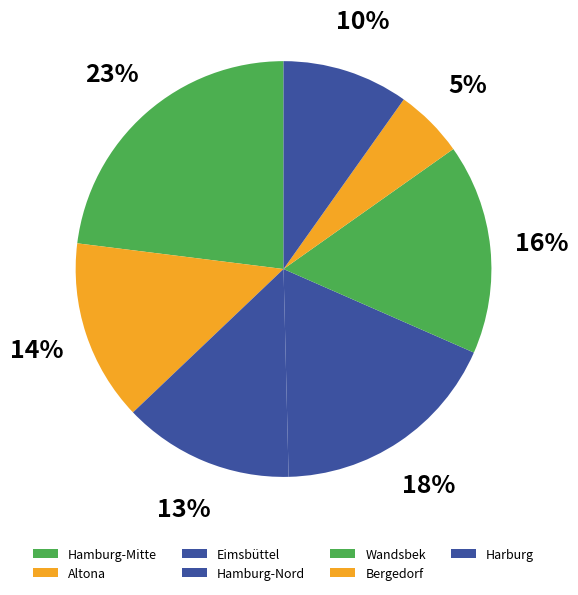

Does Hamburg-Nord represent more than half of the total?

No